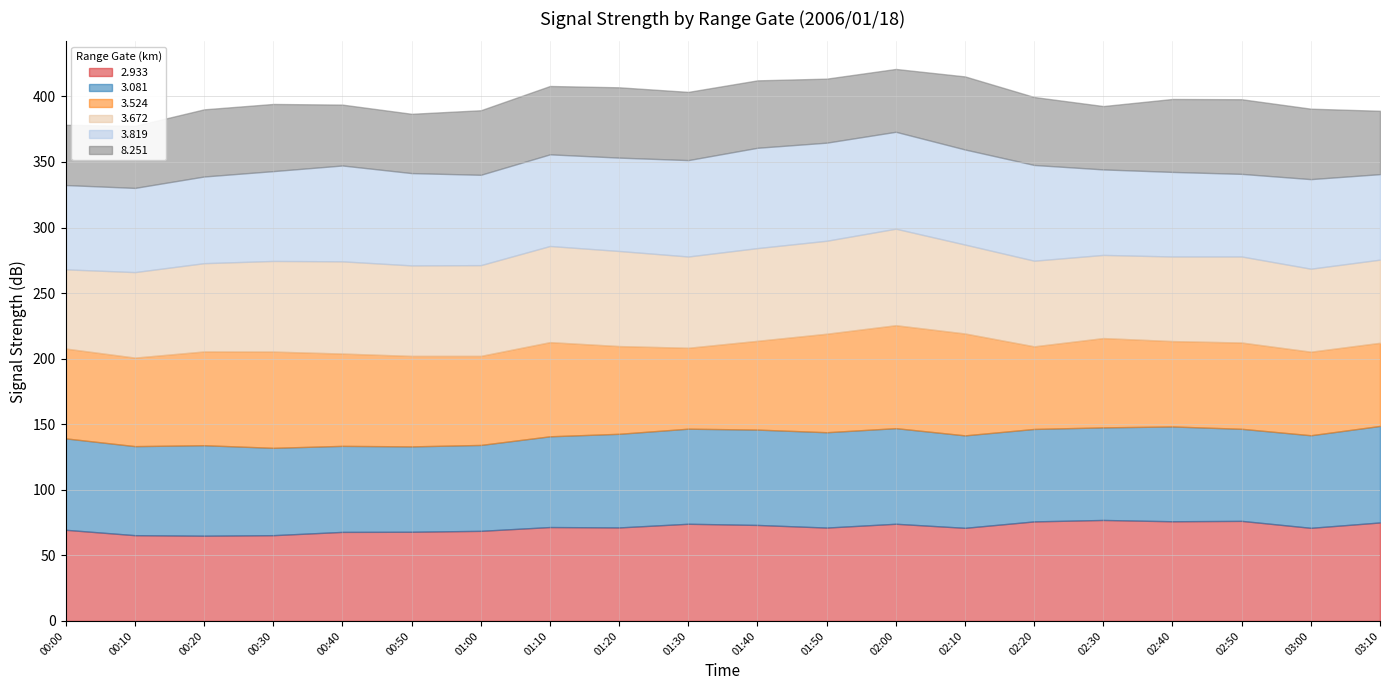

Which series has the largest total across all categories?

3.081